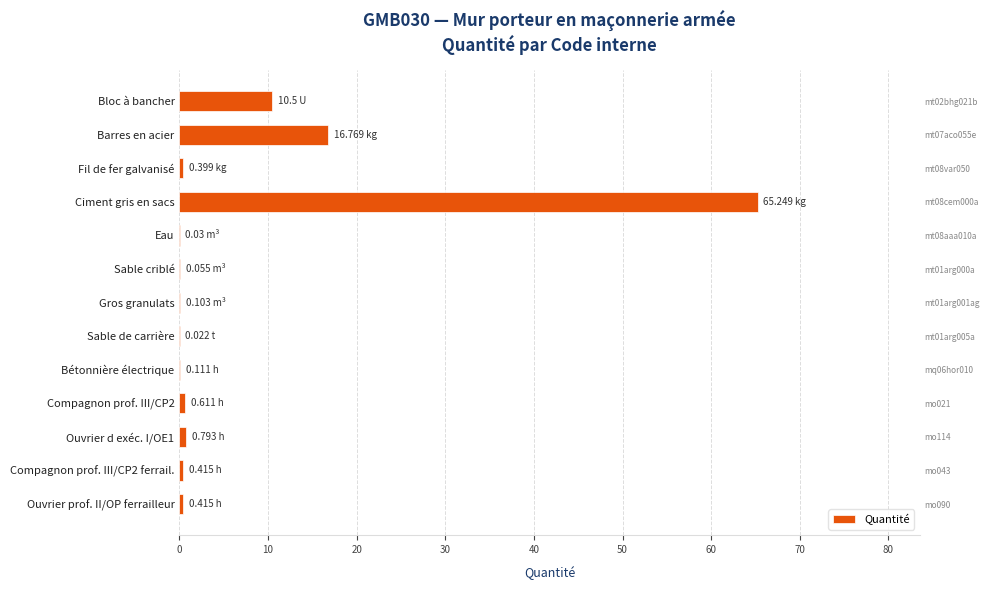

What is the average value?

7.3